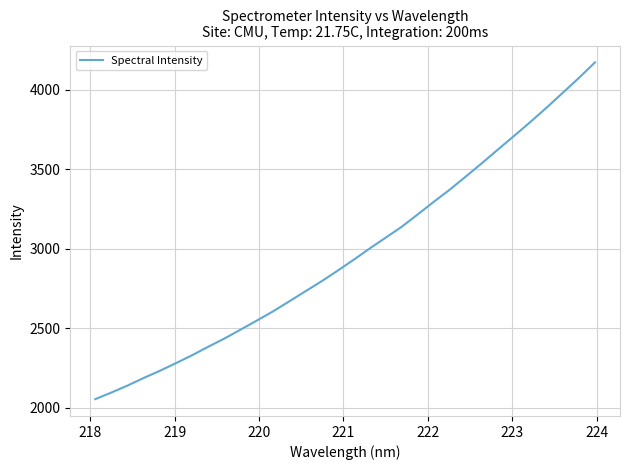

What is the difference between the maximum and minimum values?

2118.3